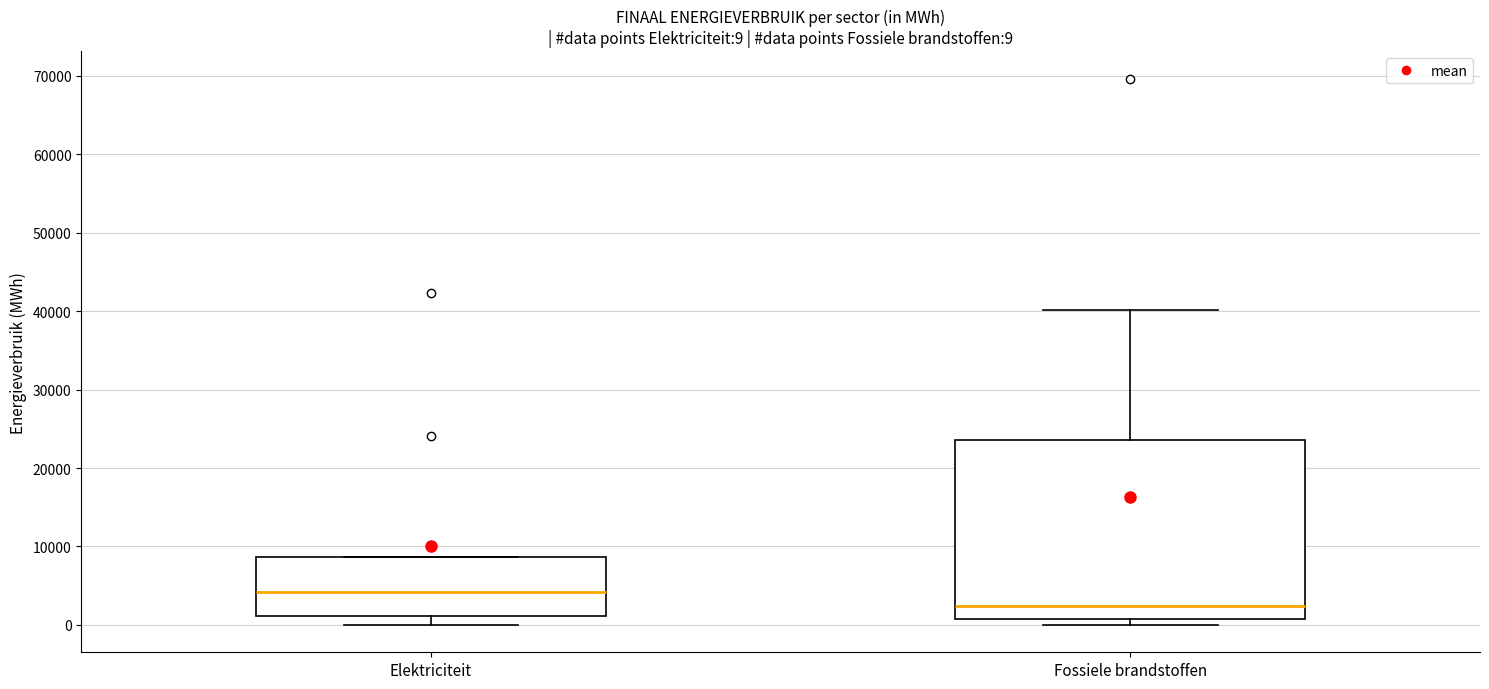

Which box has the lowest median line?

Fossiele brandstoffen